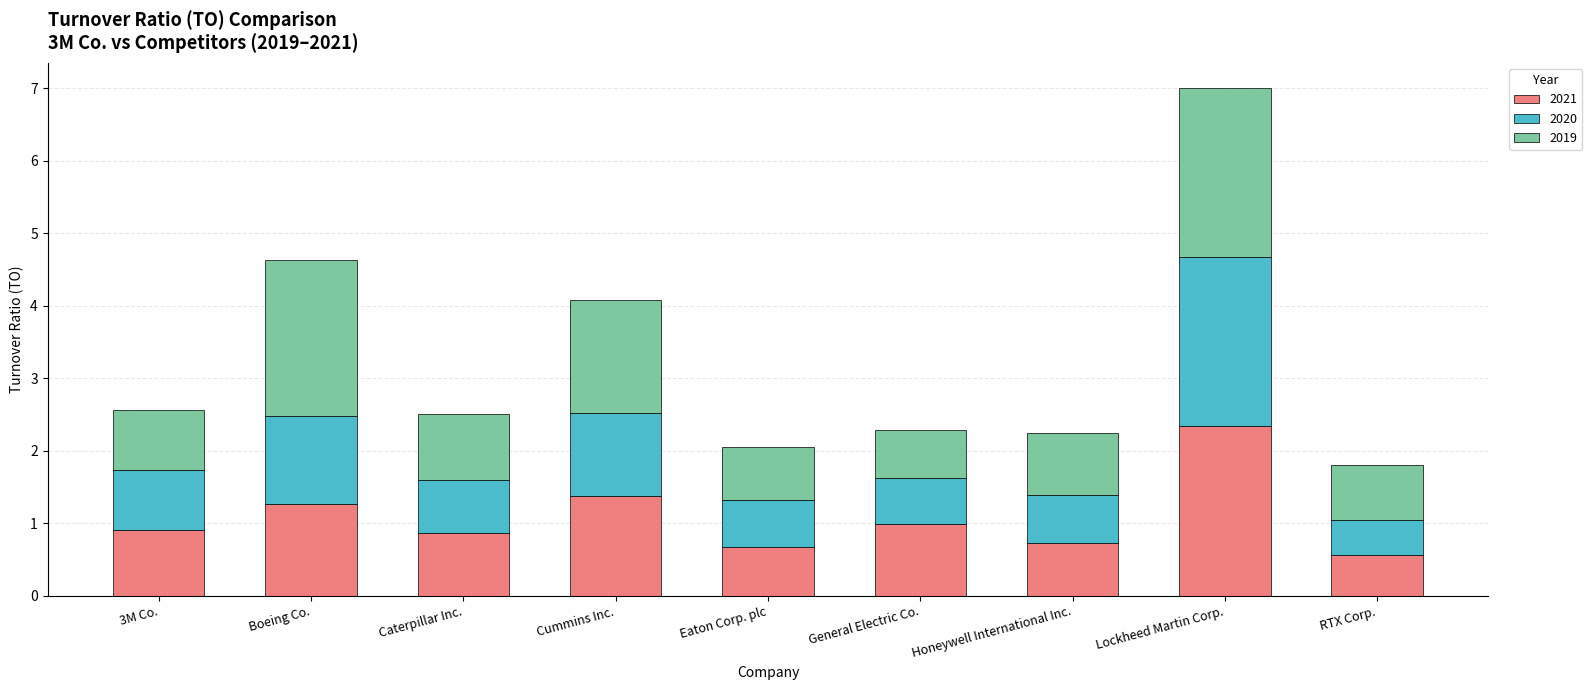

What is the total value across all series at RTX Corp.?

1.8